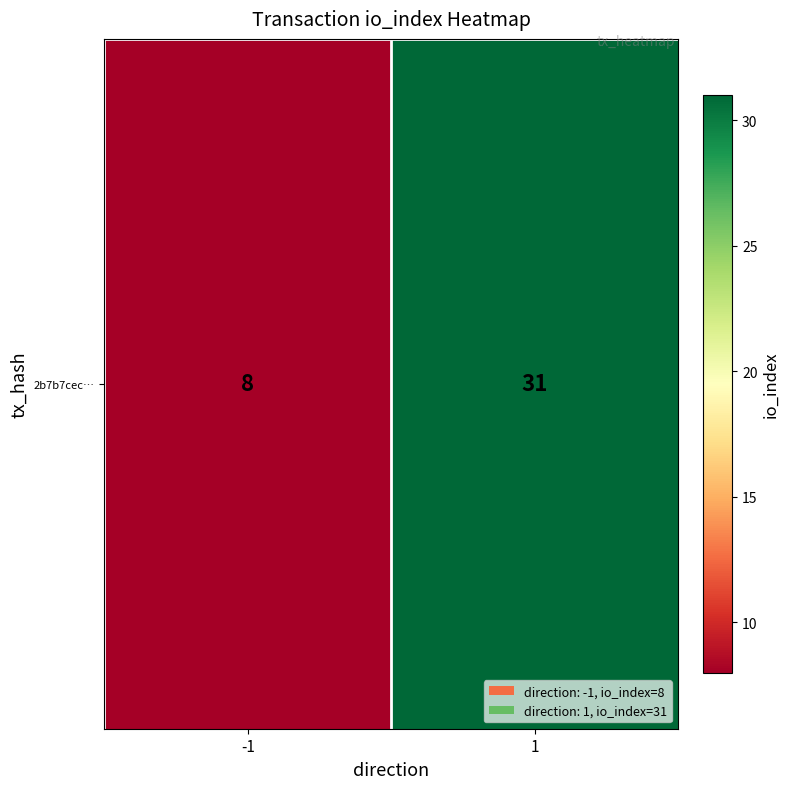

The chart shows a value of 8 at -1. True or false?

True